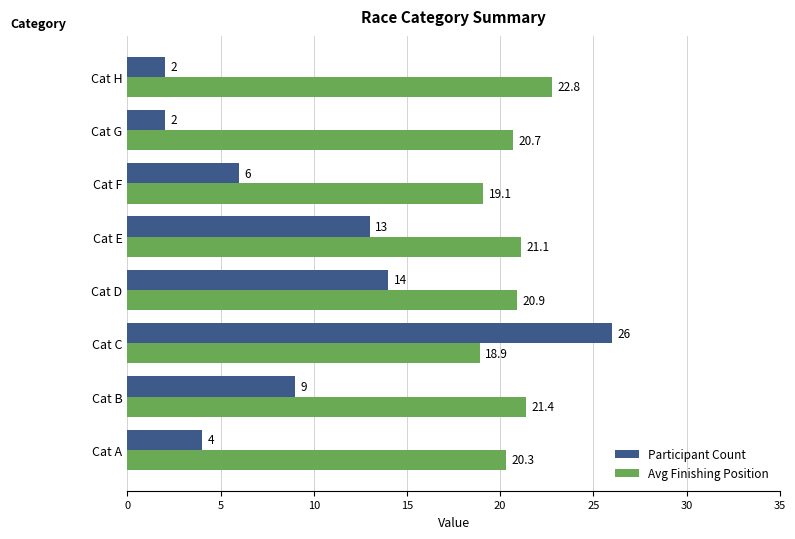

At Cat F, list the series in order from largest to smallest.

Avg Finishing Position, Participant Count